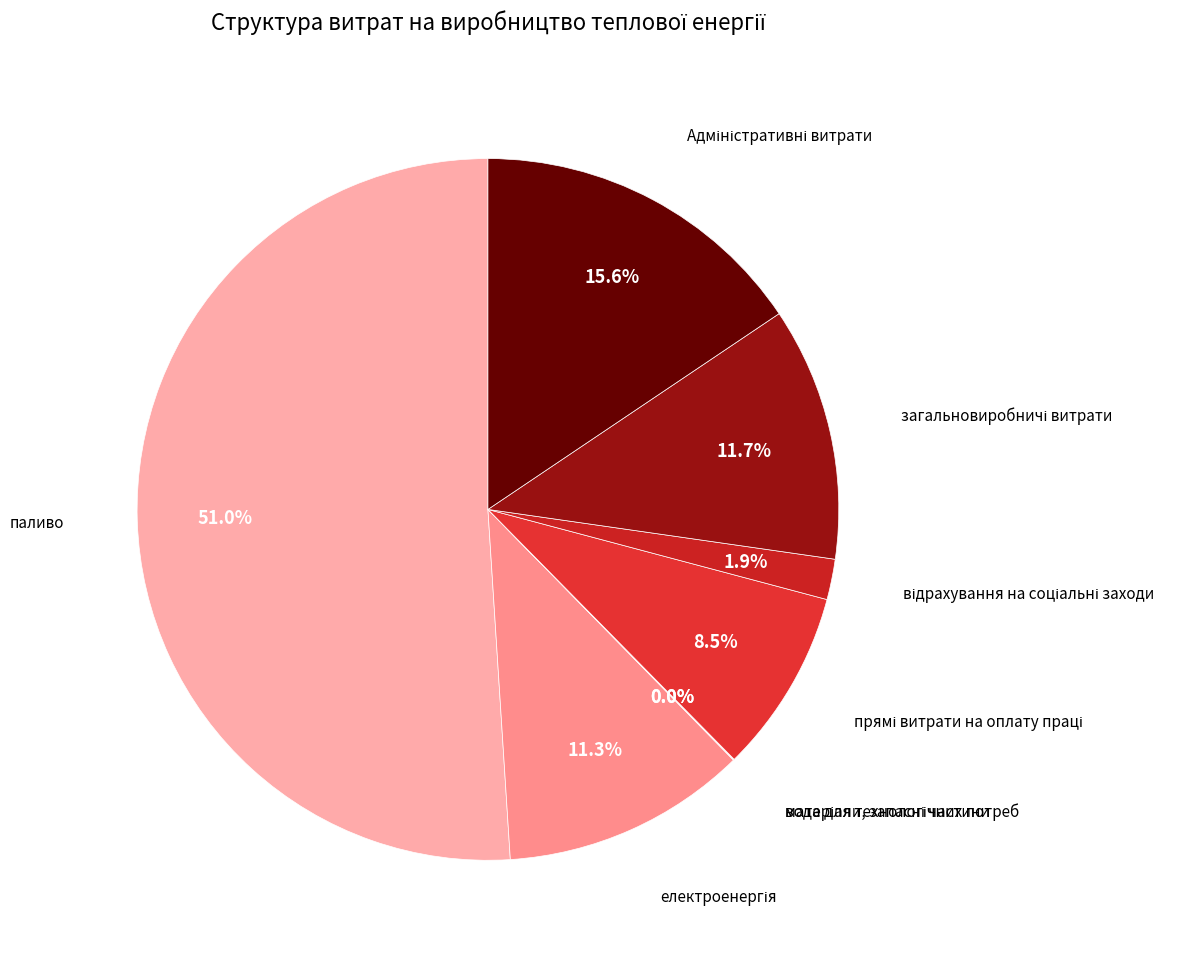

To the nearest percent, what is the difference between the largest and smallest slice percentages?

51%